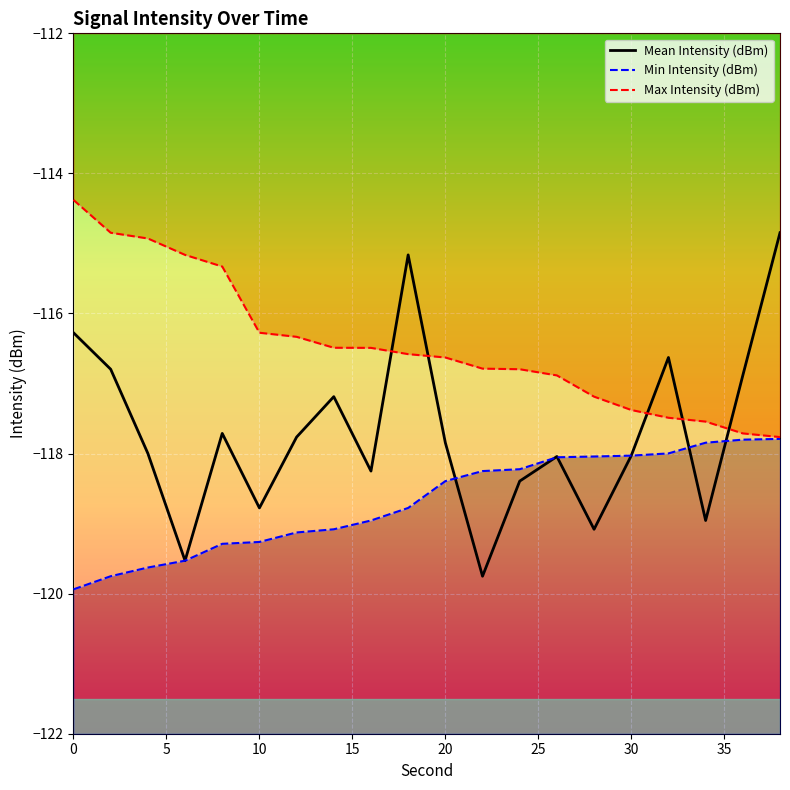

What is the maximum value shown in the chart?

-114.8